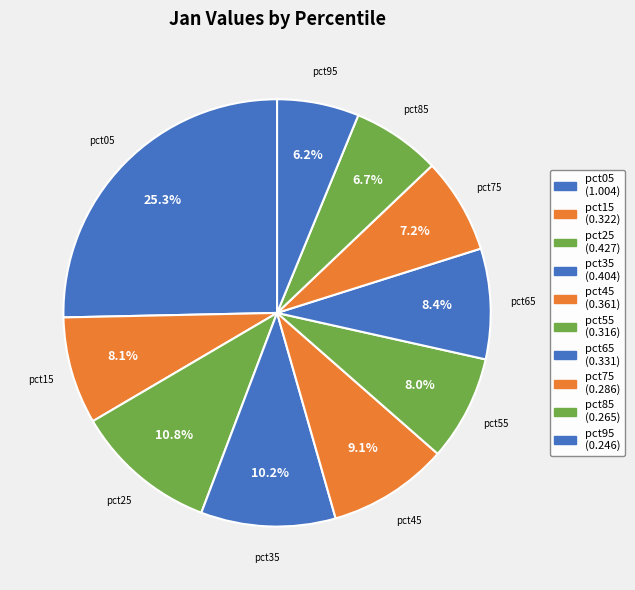

To the nearest percent, what portion does pct55 represent?

8%